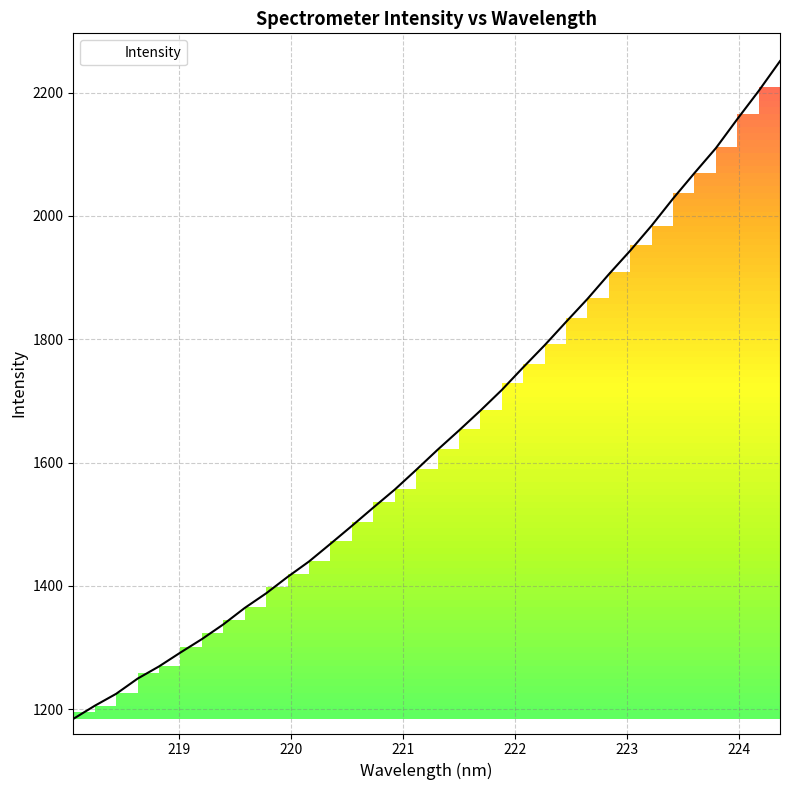

What is the smallest value displayed?

1184.3